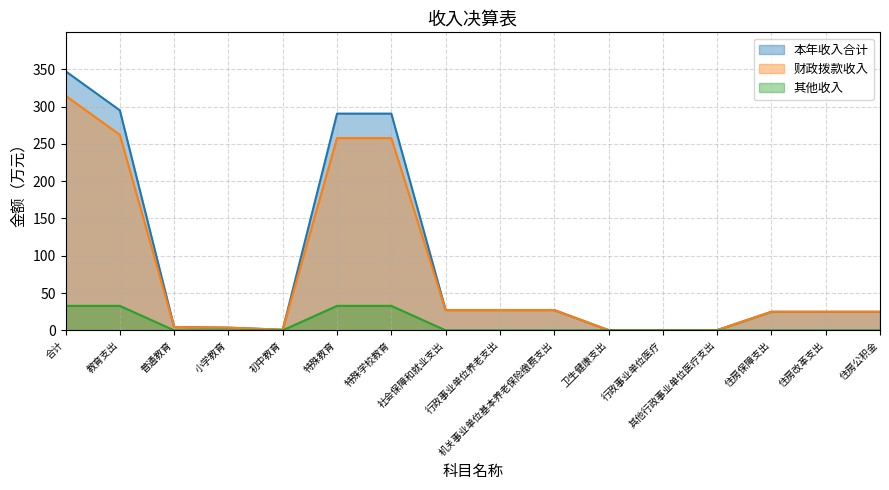

How many series are shown in this chart?

3